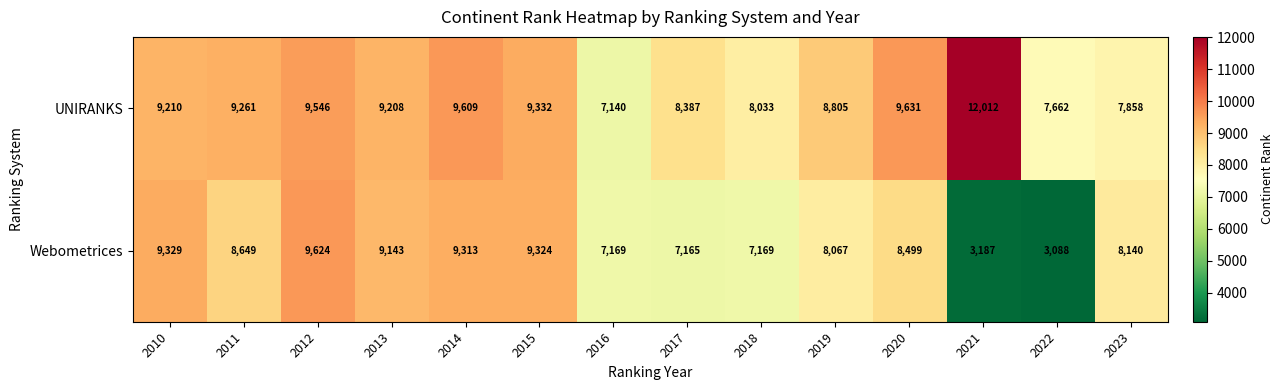

Where is UNIRANKS nearest to the value 9576?

2012